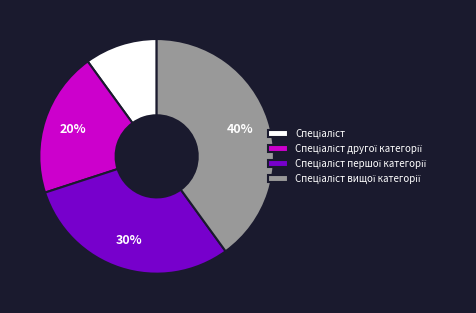

To the nearest percent, what is the difference between the largest and smallest slice percentages?

30%